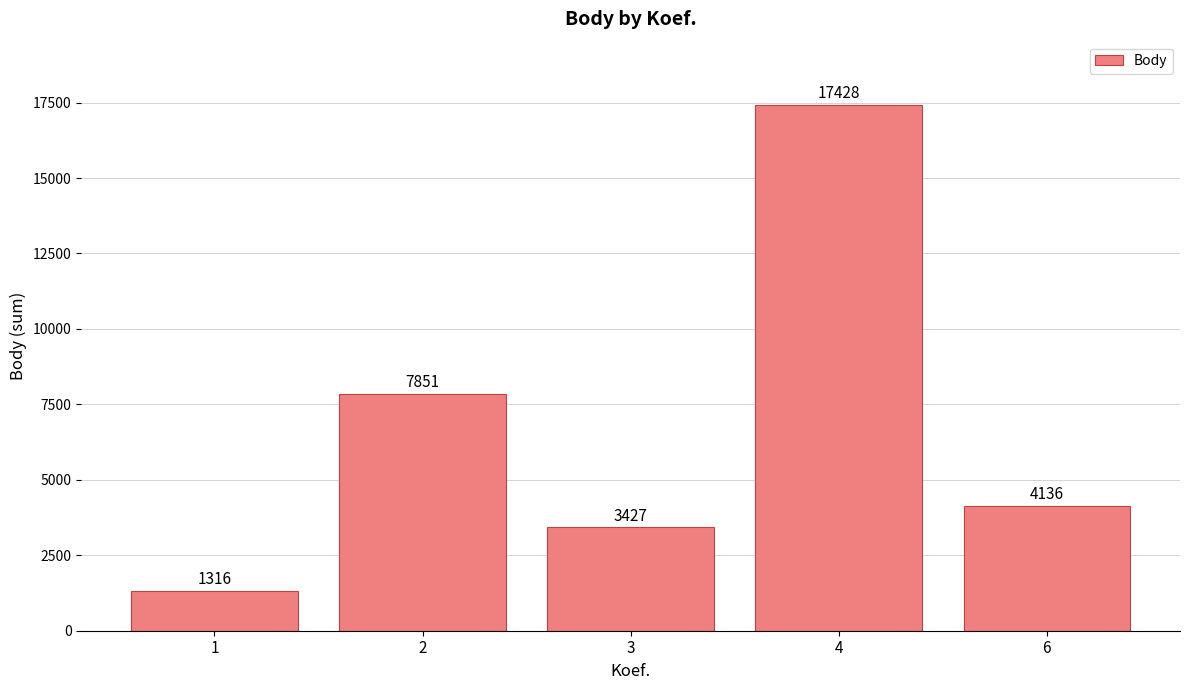

Approximately how many times larger is the value at 2 compared to 6?

1.9